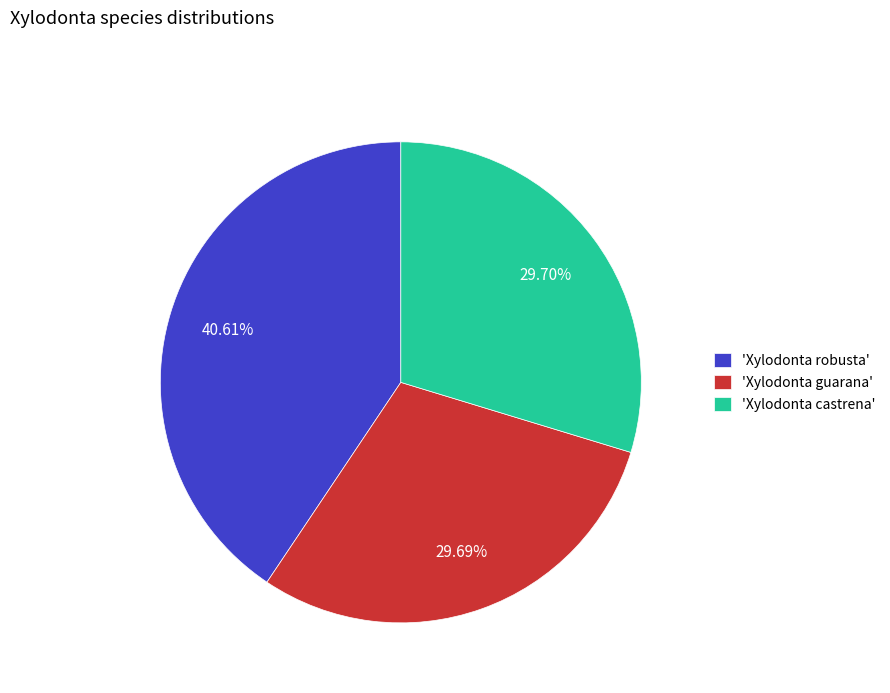

Which category has the biggest portion of the pie?

'Xylodonta robusta'